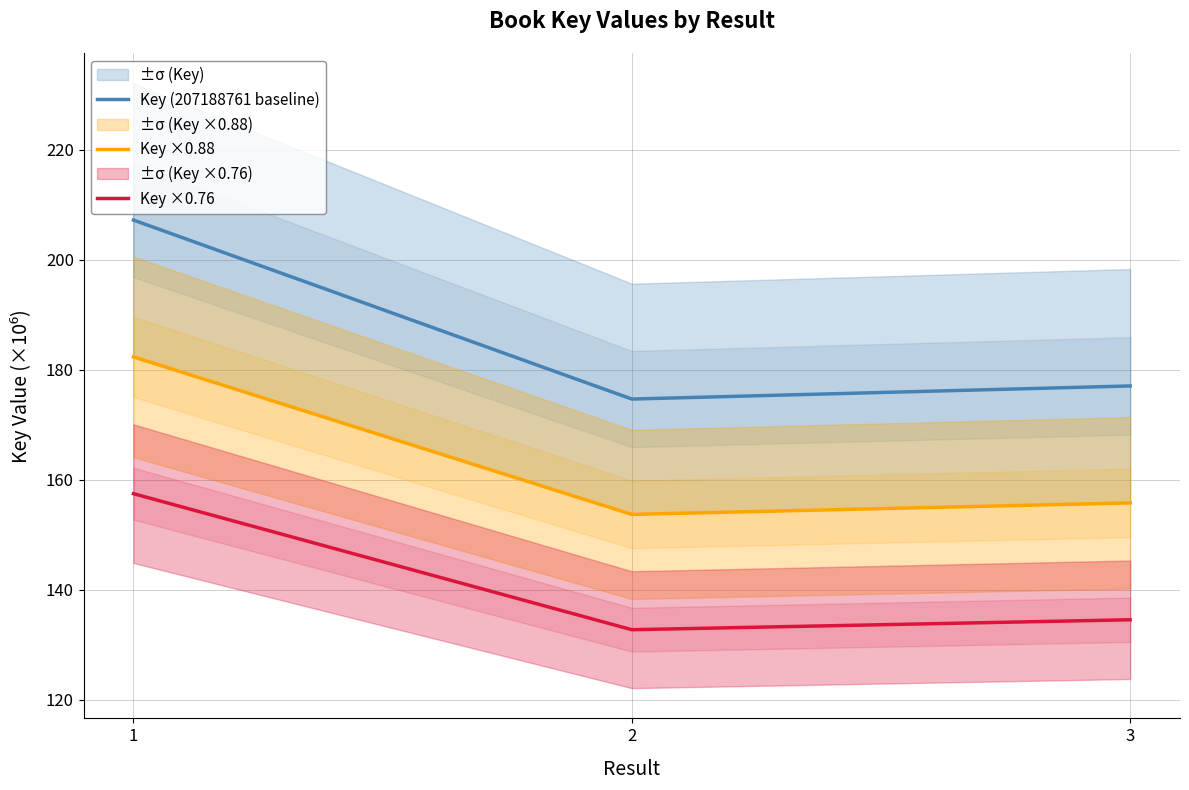

Which series changed the most between 2 and 3?

Key (207188761 baseline)